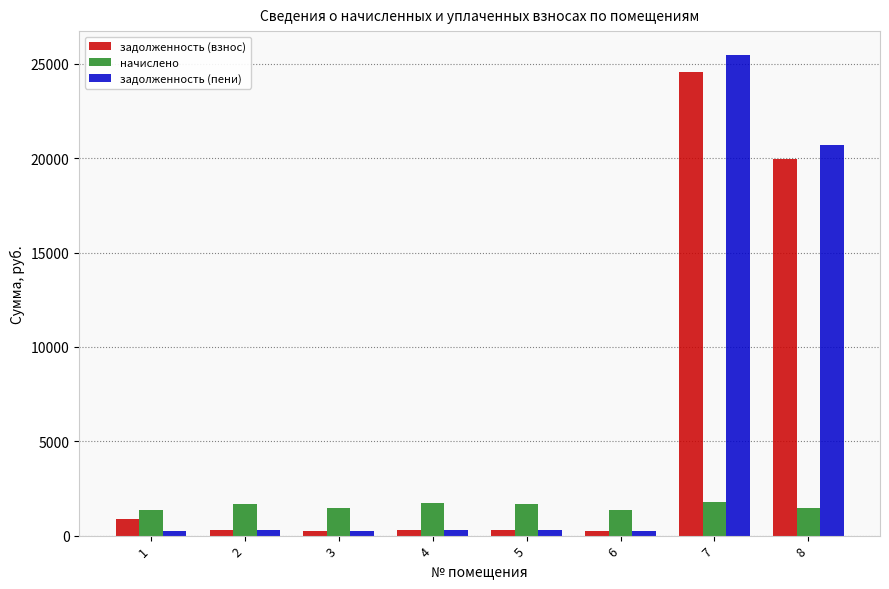

List the series in order of their peak value, highest first.

задолженность (пени), задолженность (взнос), начислено